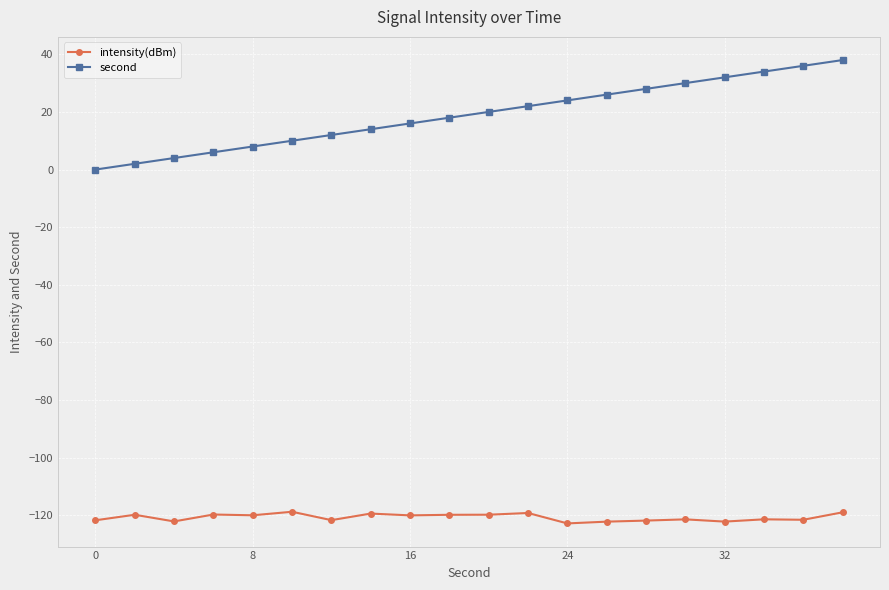

Rank the series by their maximum value, from highest to lowest.

second, intensity(dBm)